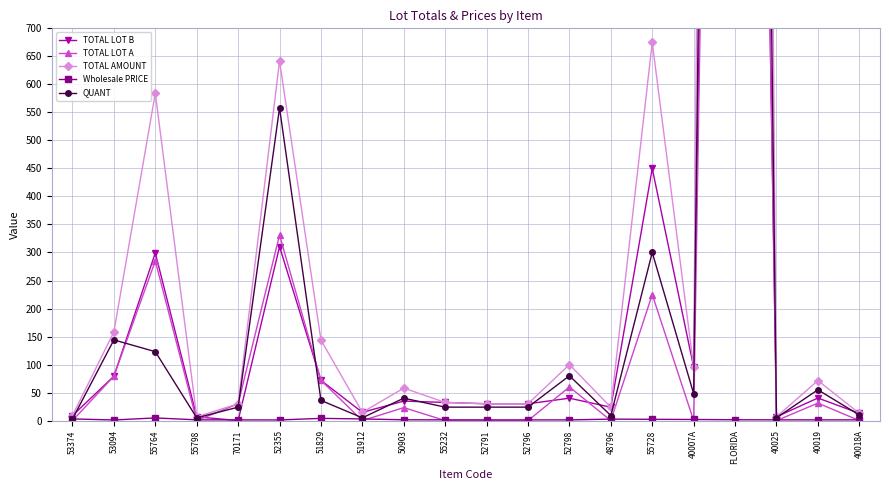

At which category is the sum across all series the highest?

FLORIDA